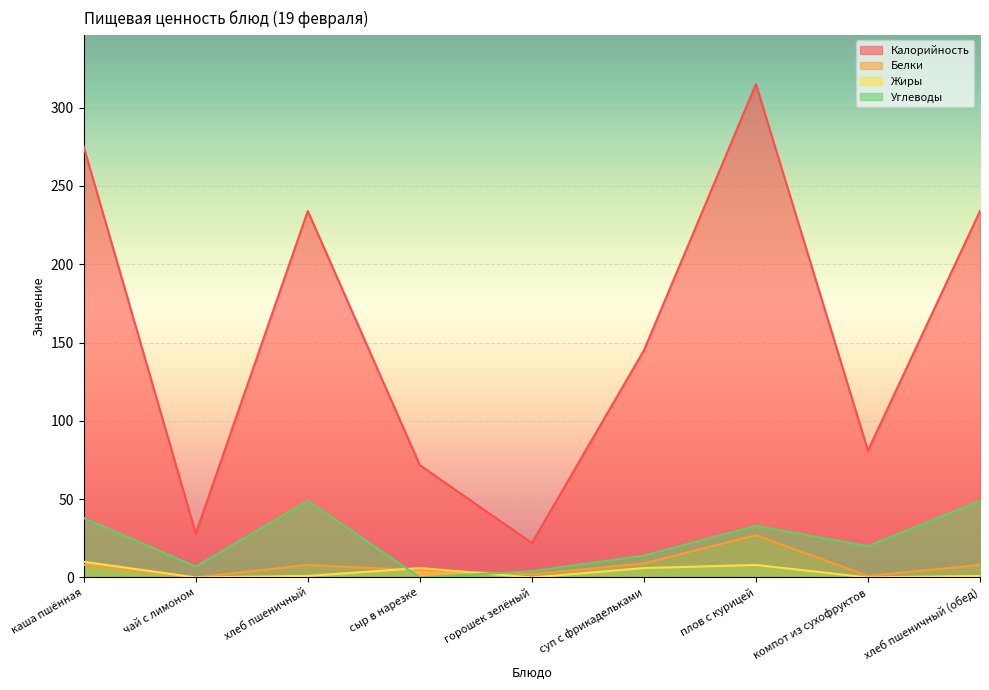

Count the number of categories in the chart.

9